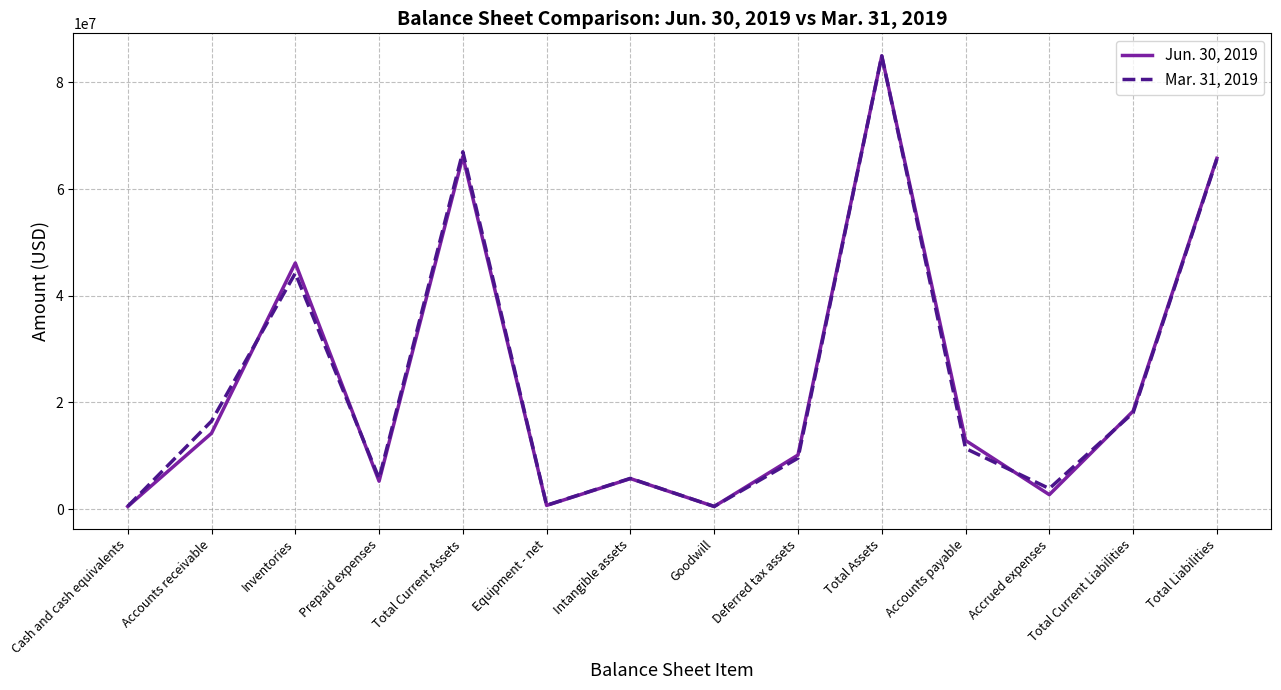

Where is Jun. 30, 2019 nearest to the value 42723124?

Inventories